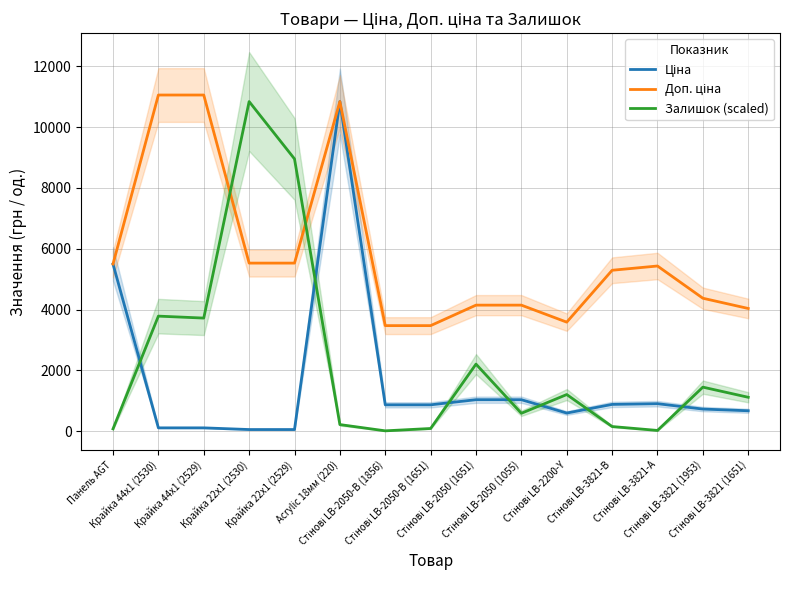

What is the sum of all Ціна values?

24264.8